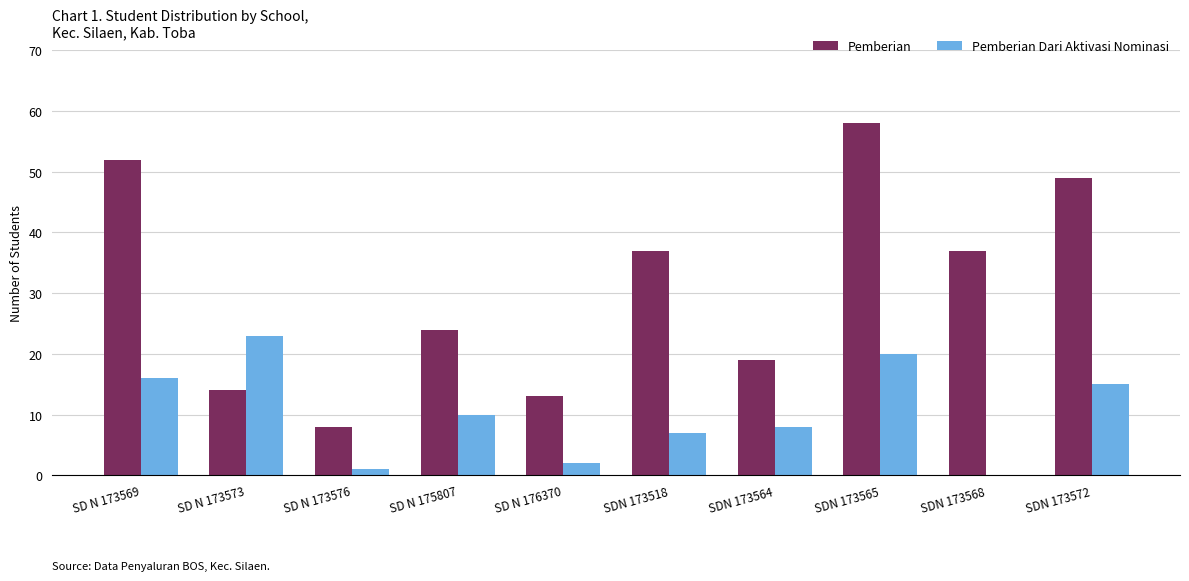

Which label corresponds to the largest value in the chart?

SDN 173565